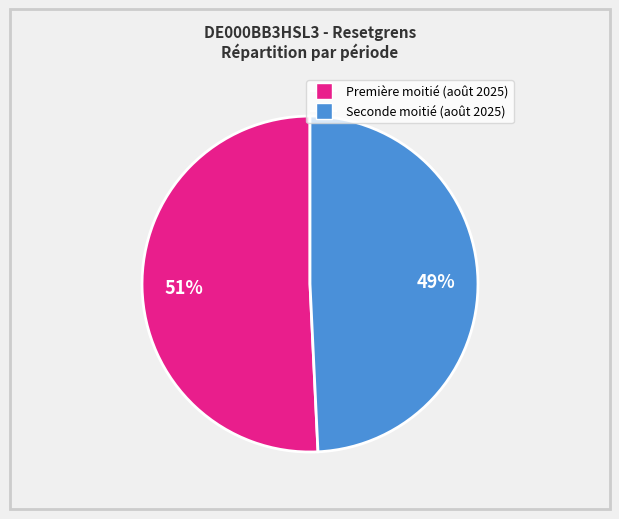

To the nearest percent, what is the average slice percentage?

50%